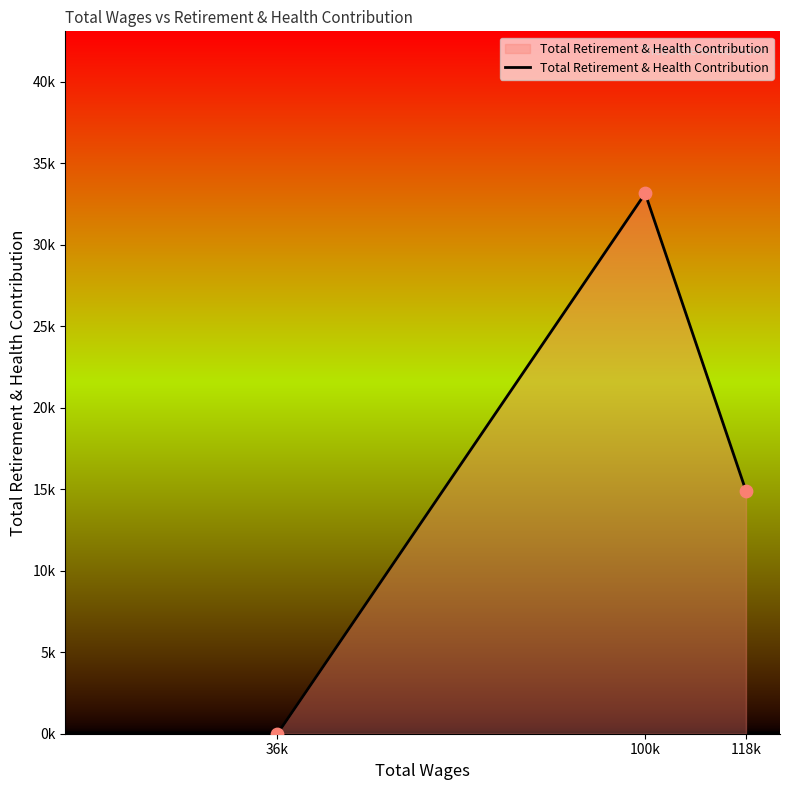

Is this an area chart (filled region under the line)?

Yes